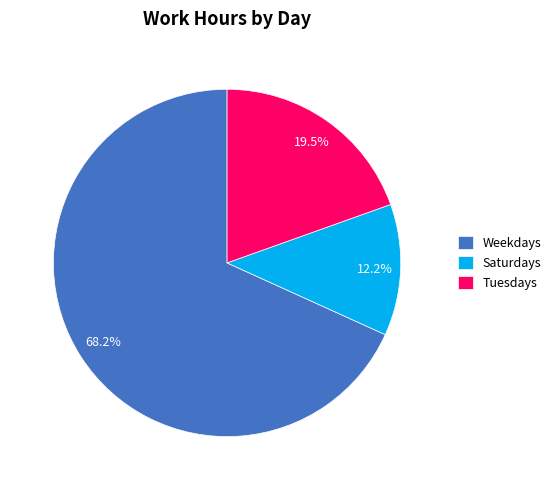

Is Saturdays the majority of the pie?

No